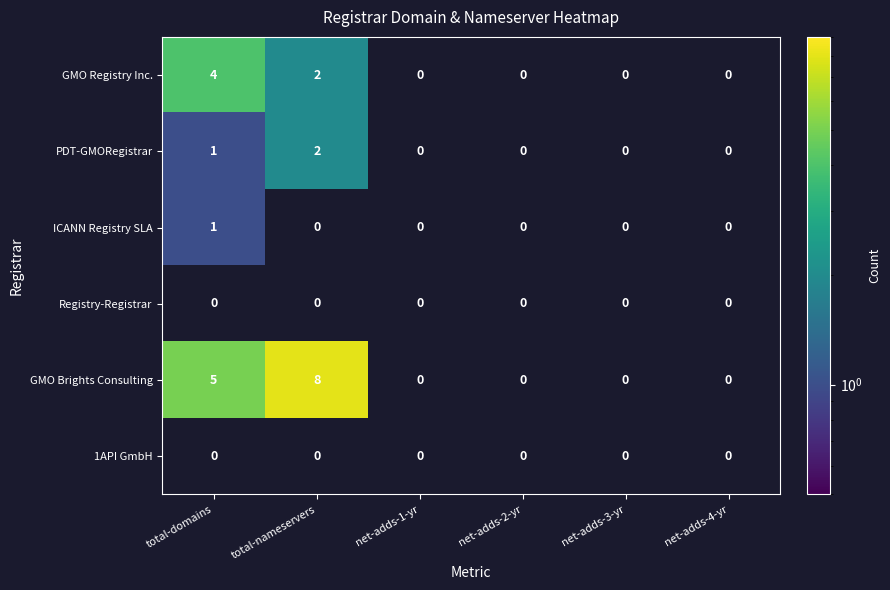

Count the ICANN Registry SLA values in the range 0 to 1.

6